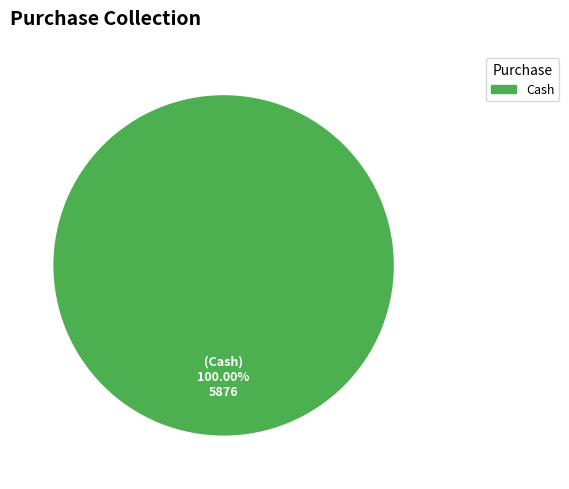

Which slice represents more than half of the pie?

Cash